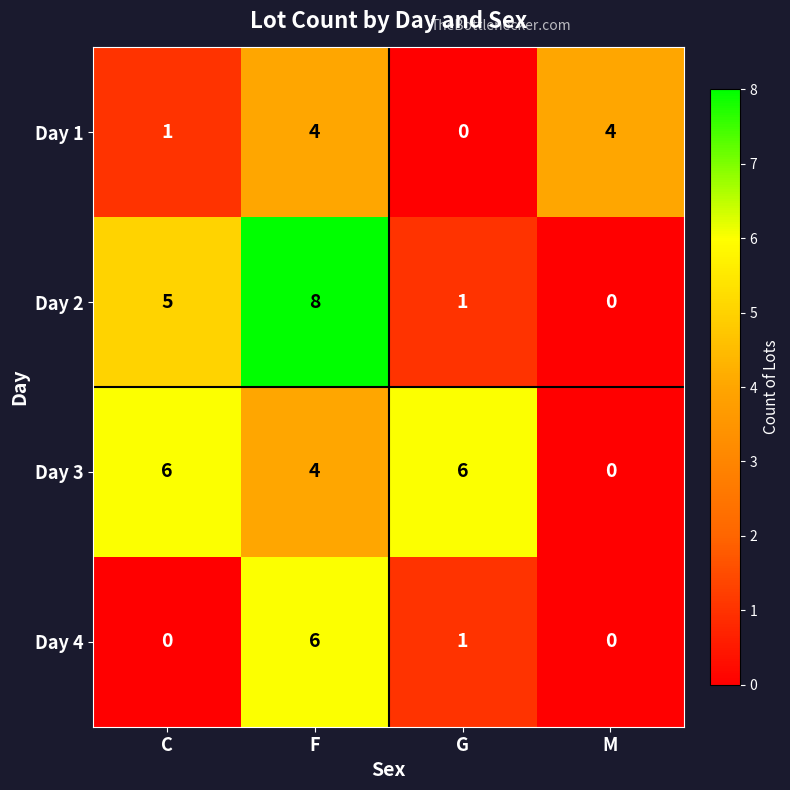

What is the spread (max minus min) of values at C?

6